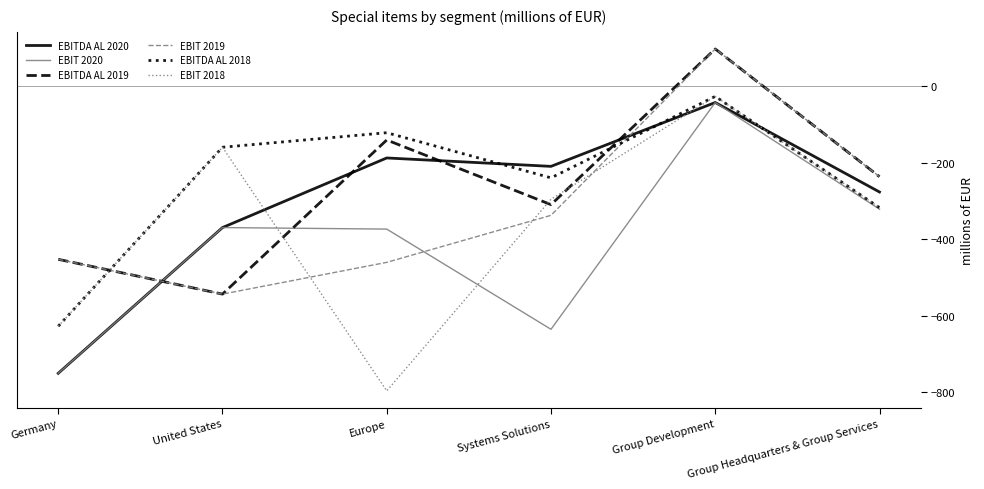

Which series has the largest total across all categories?

EBITDA AL 2018